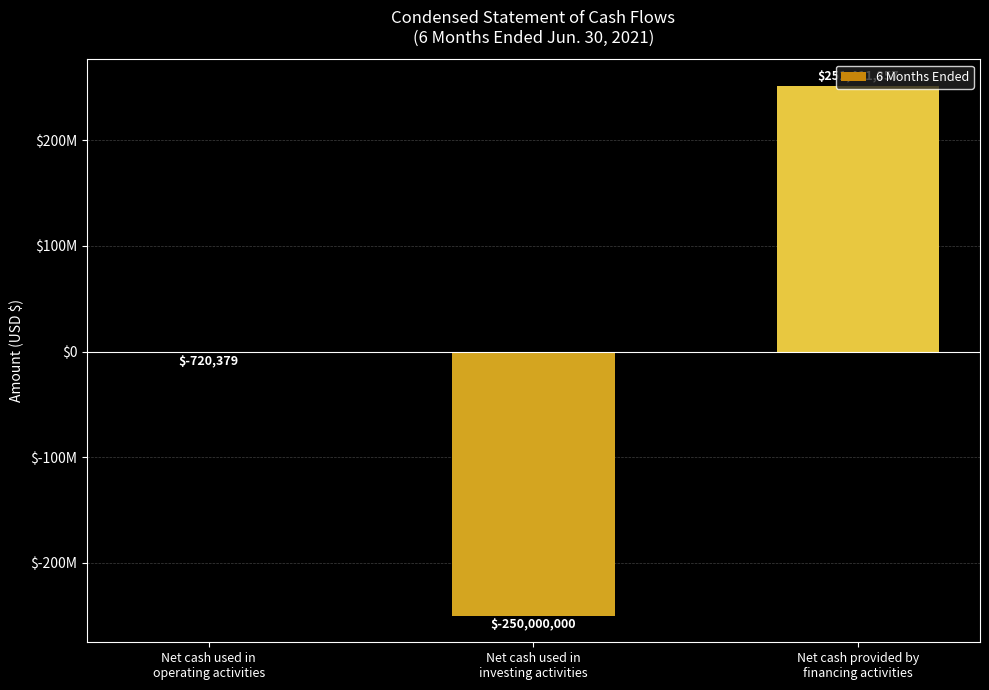

Are the bars horizontal?

No